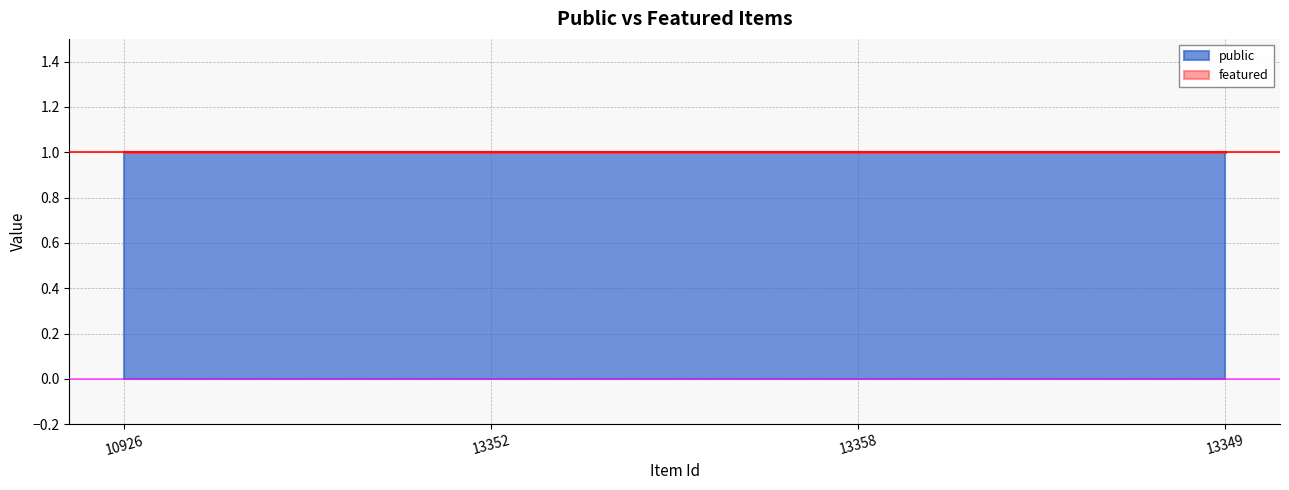

Which has a higher value, 10926 or 13349?

10926